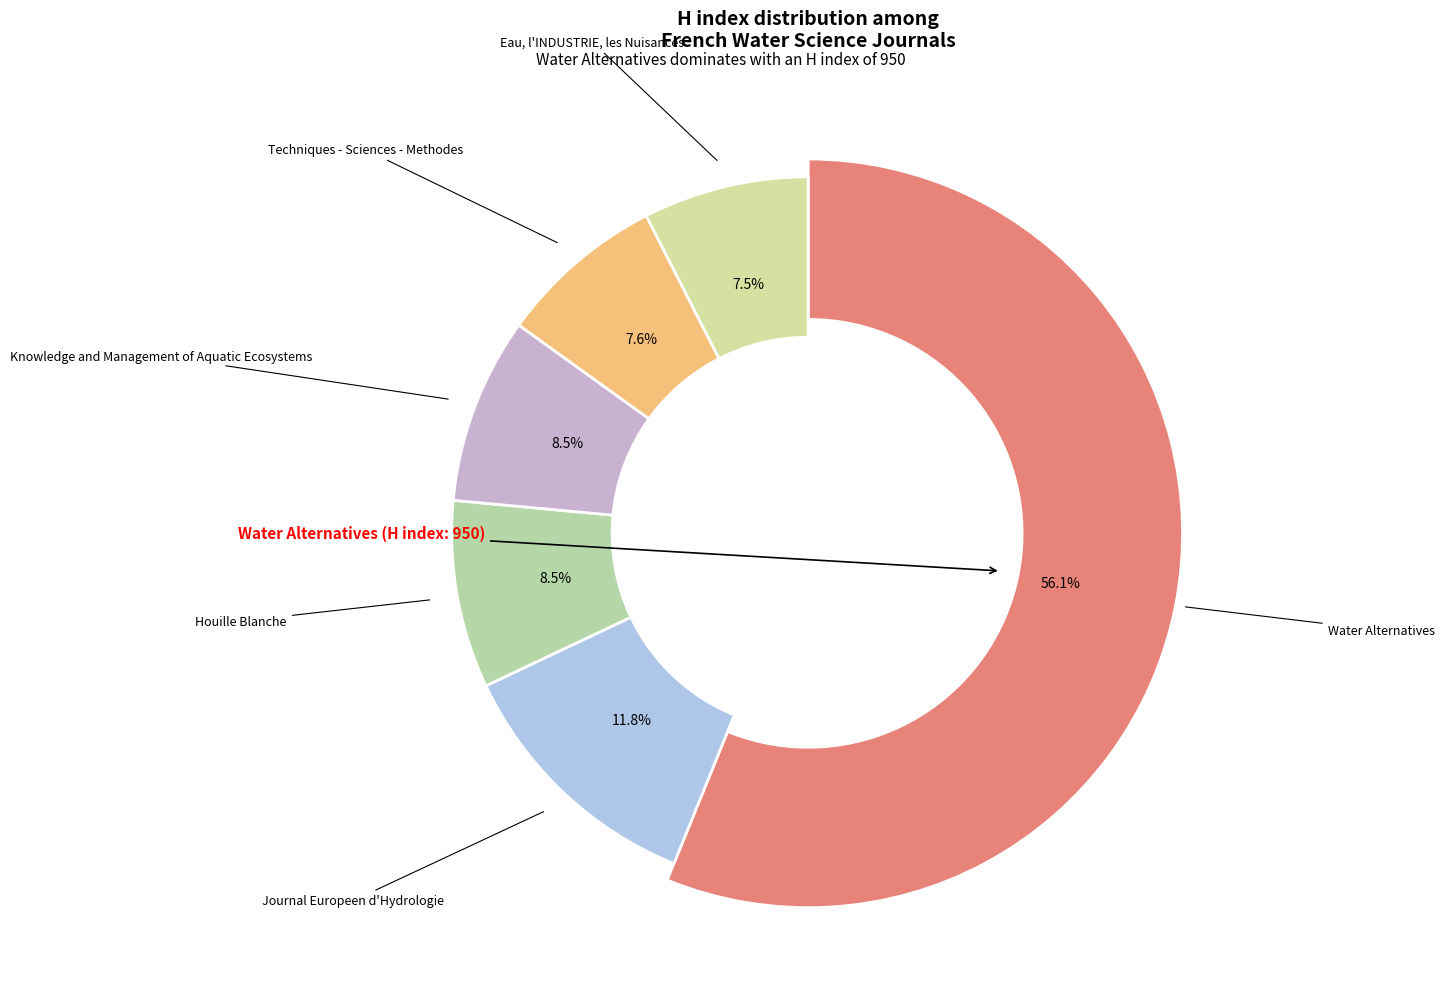

Which slice is the smallest?

Eau, l'INDUSTRIE, les Nuisances